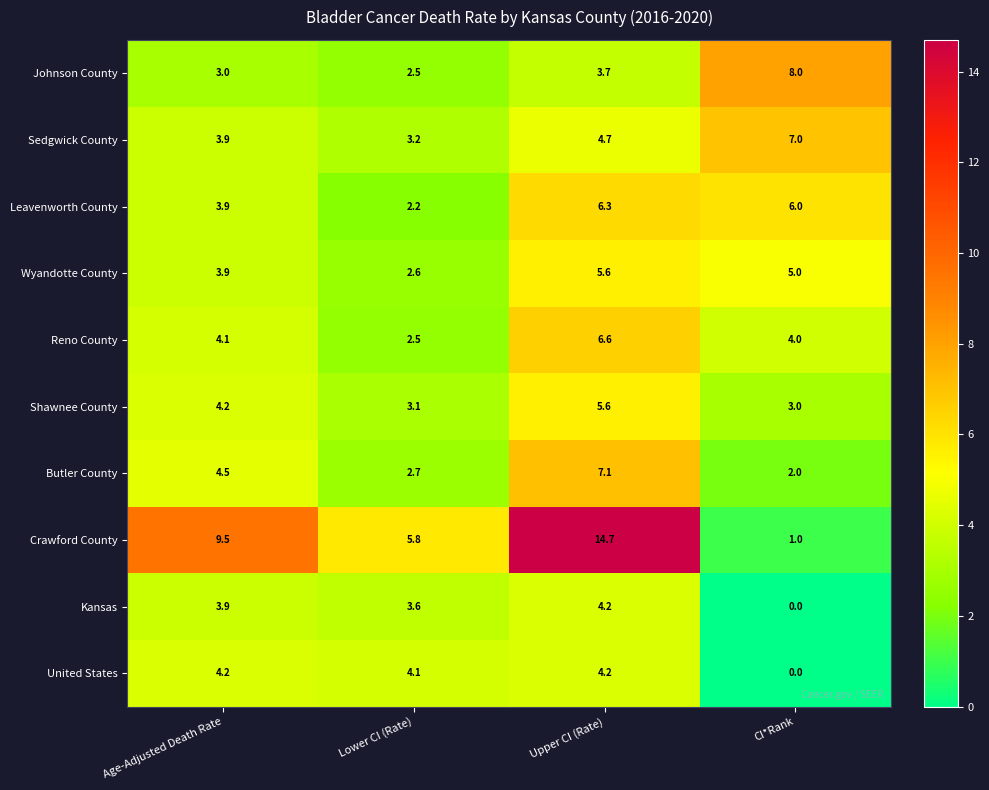

How many series are shown in this chart?

10